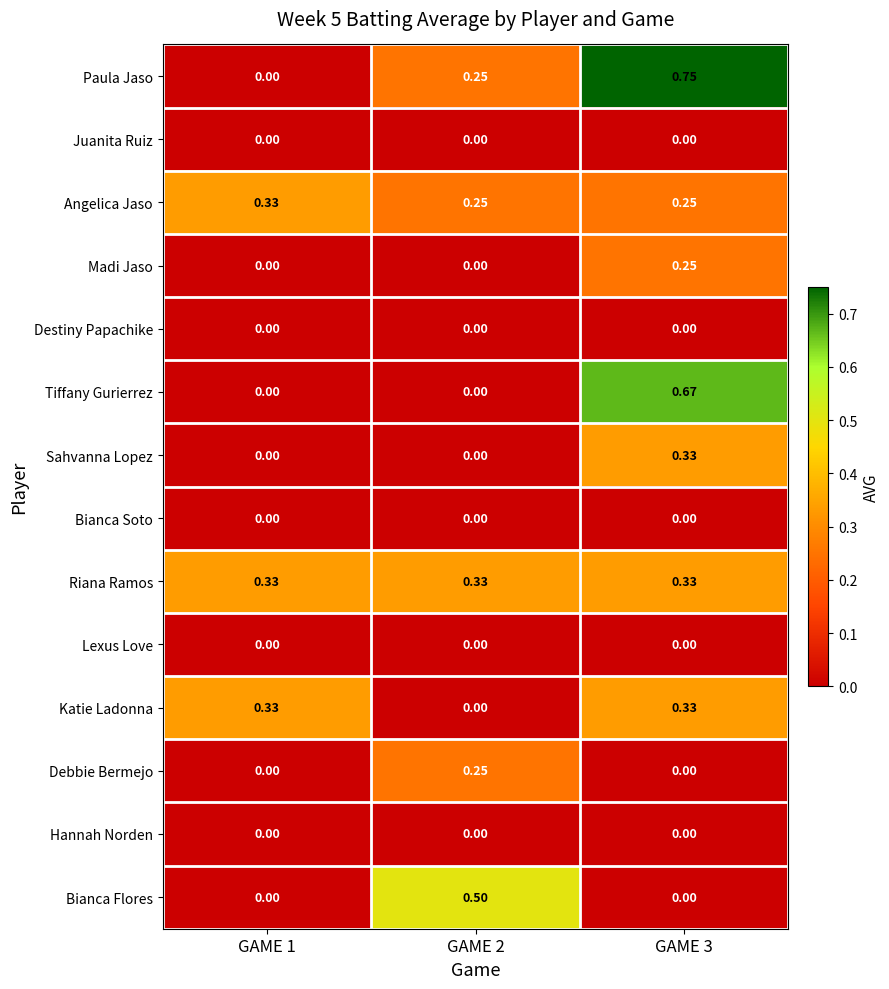

Between GAME 1 and GAME 2, which series saw the biggest shift?

Bianca Flores